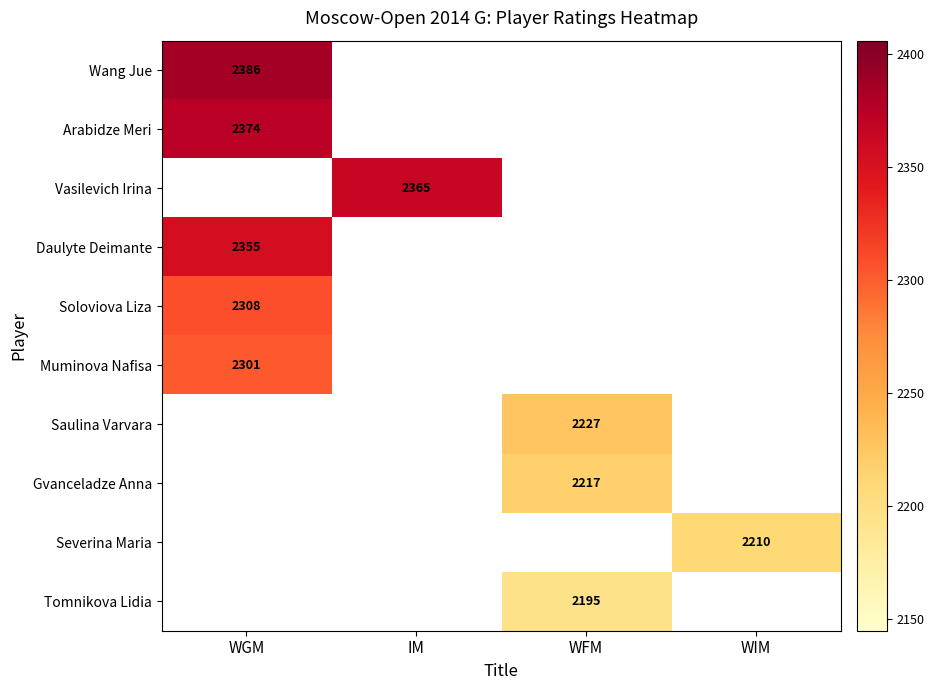

Is it true that Daulyte Deimante equals 2355 at WGM?

True